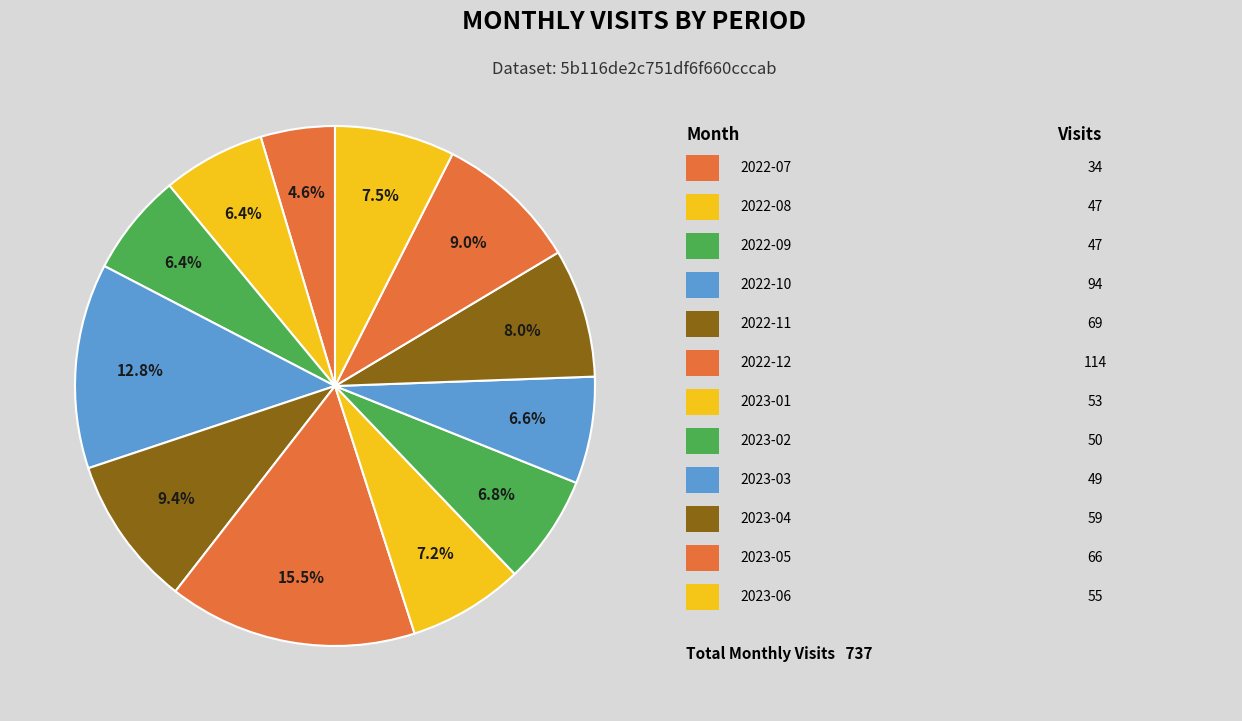

Count the number of slices in the pie.

12